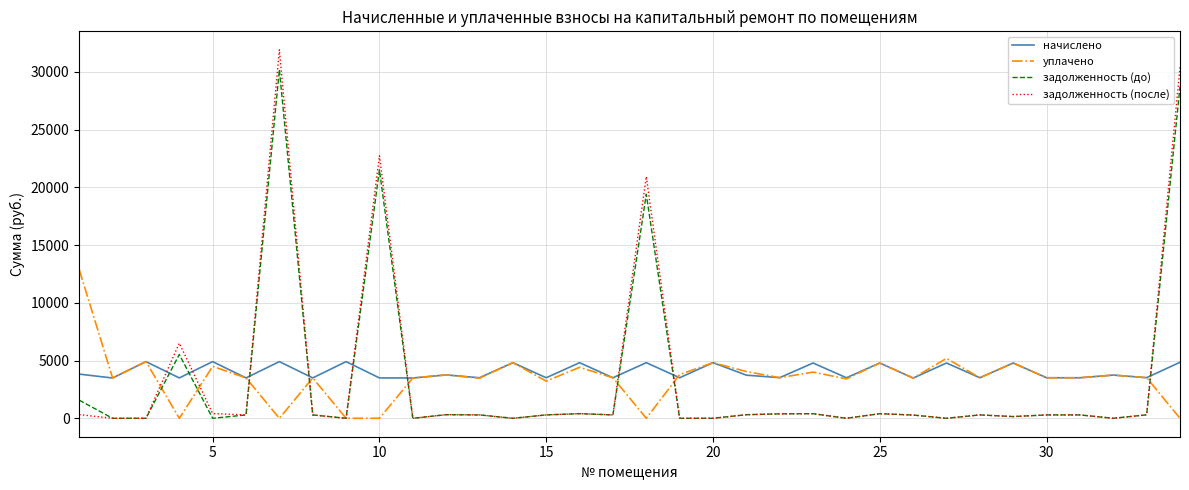

Rank the series by their maximum value, from lowest to highest.

начислено, уплачено, задолженность (до), задолженность (после)